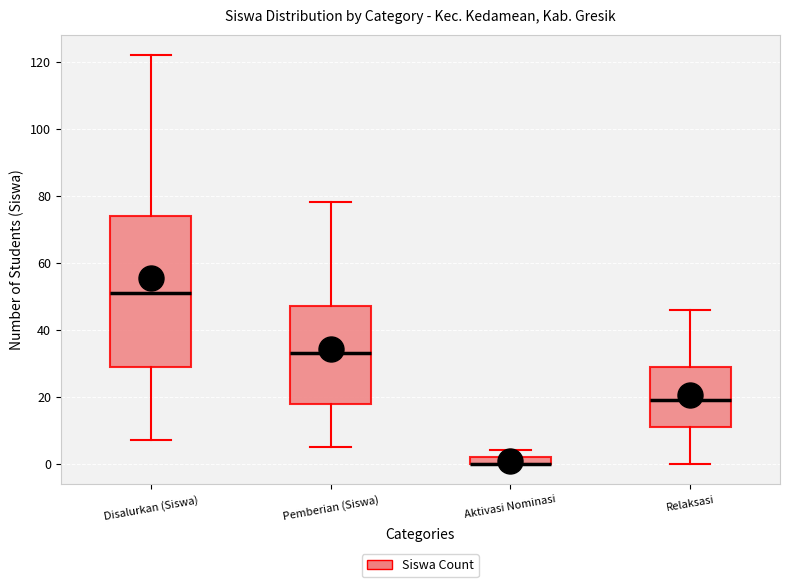

Which box is the tallest, from its lower edge to its upper edge?

Disalurkan (Siswa)